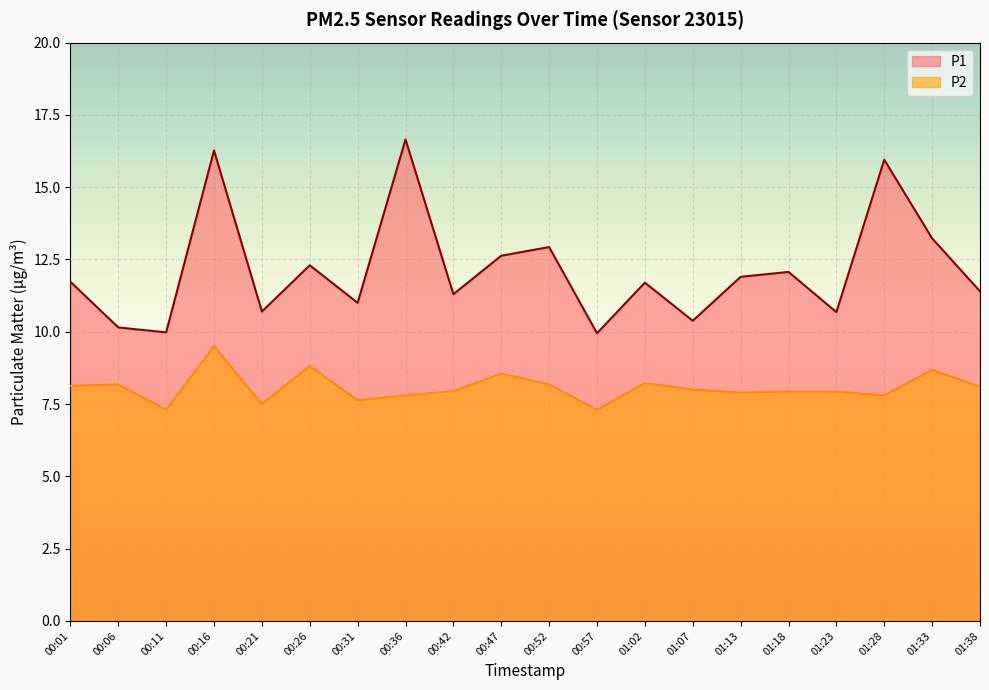

What is the difference between the P1 values at 00:16 and 00:21?

5.6